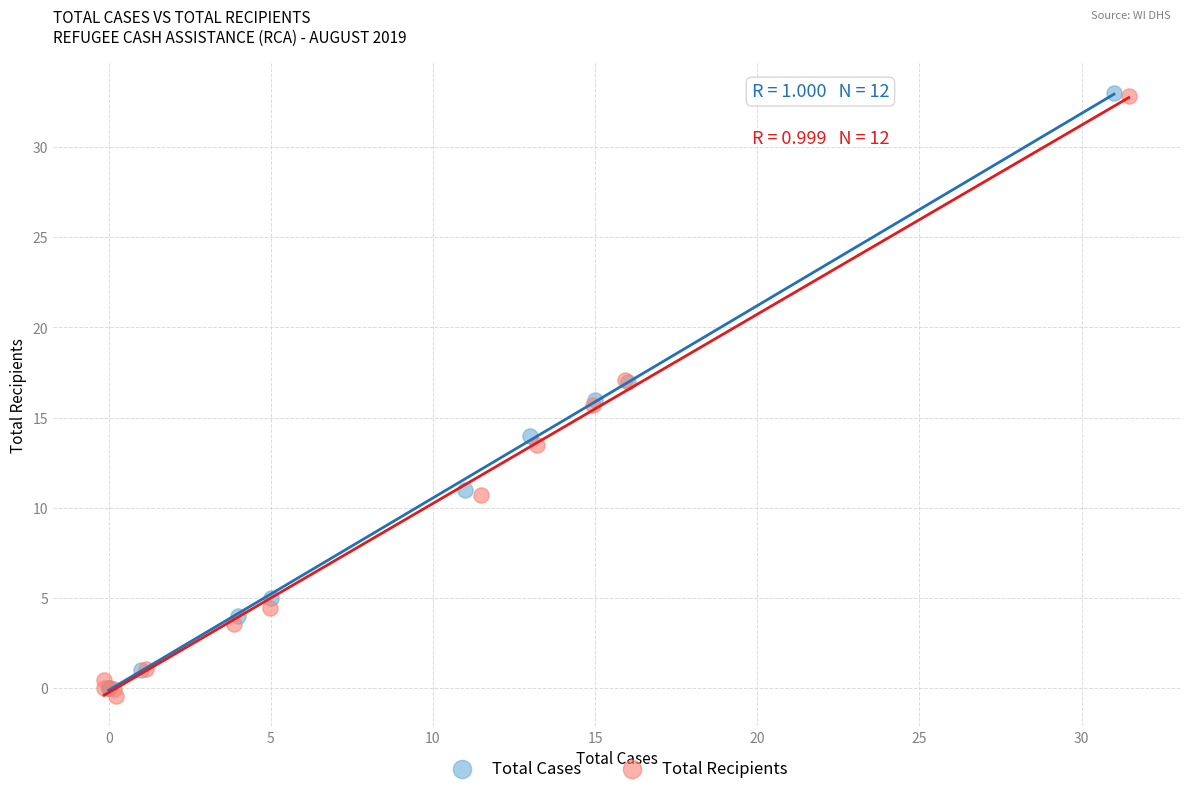

Which series reaches the minimum Y coordinate?

Total Recipients